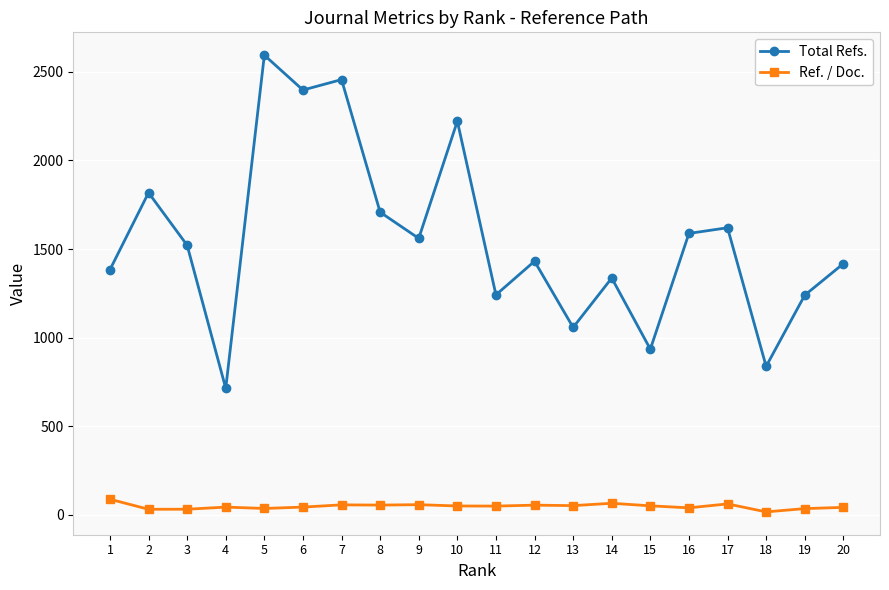

What is the lowest value of the Total Refs. series?

713.0